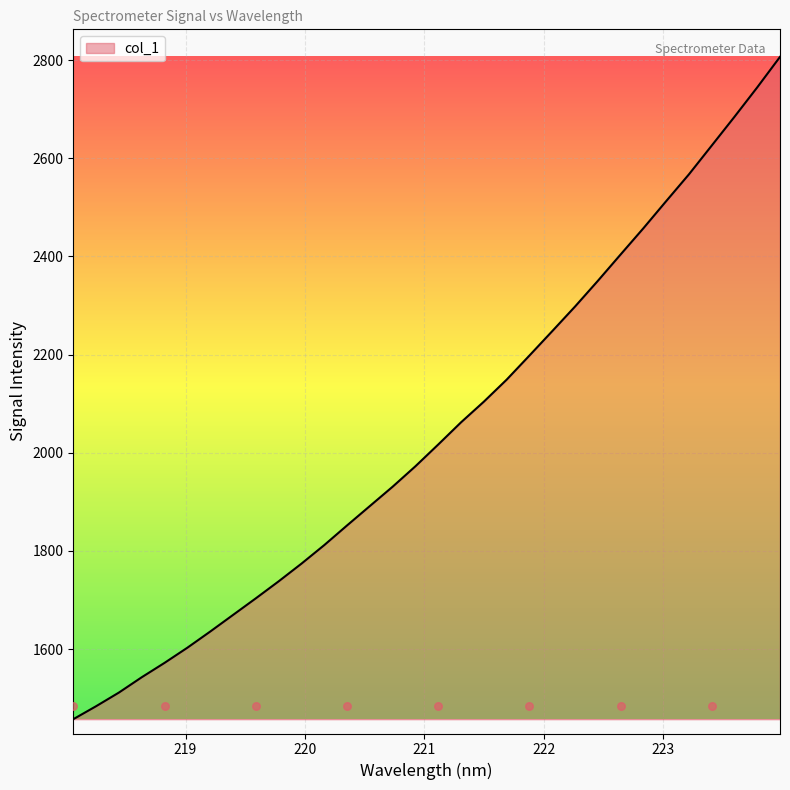

What is the change in value from 222.6447 to 223.7895?

+340.6